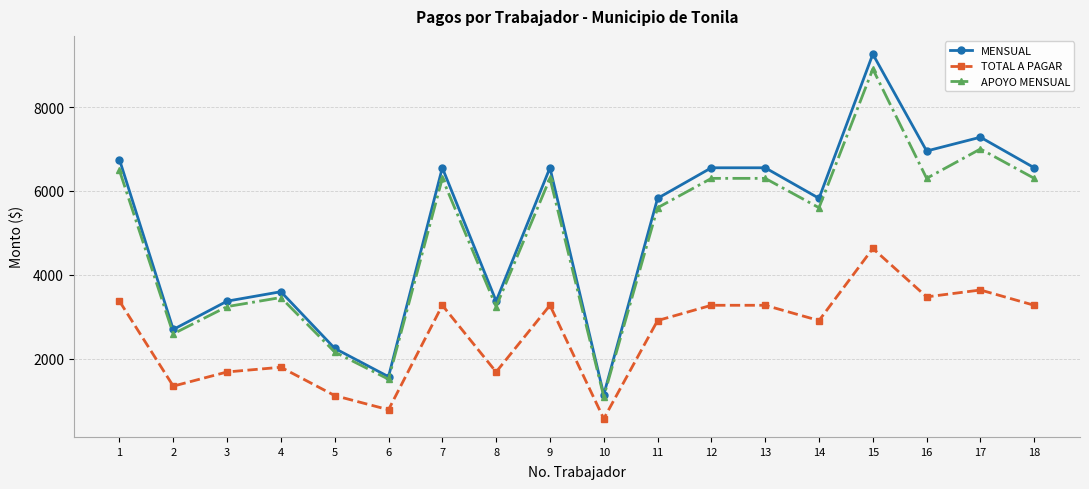

Reading left to right, extract all data points from this chart.

MENSUAL: 6748.6	2699.4	3374.3	3599.2	2249.5	1574.7	6552.0	3374.3	6552.0	1146.6	5824.0	6552.0	6552.0	5824.0	9260.2	6952.0	7280.0	6552.0
TOTAL A PAGAR: 3374.3	1349.7	1687.1	1799.6	1124.8	787.3	3276.0	1687.1	3276.0	573.3	2912.0	3276.0	3276.0	2912.0	4630.1	3476.0	3640.0	3276.0
APOYO MENSUAL: 6489.0	2595.6	3244.5	3460.8	2163.0	1514.1	6300.0	3244.5	6300.0	1102.5	5600.0	6300.0	6300.0	5600.0	8904.0	6300.0	7000.0	6300.0